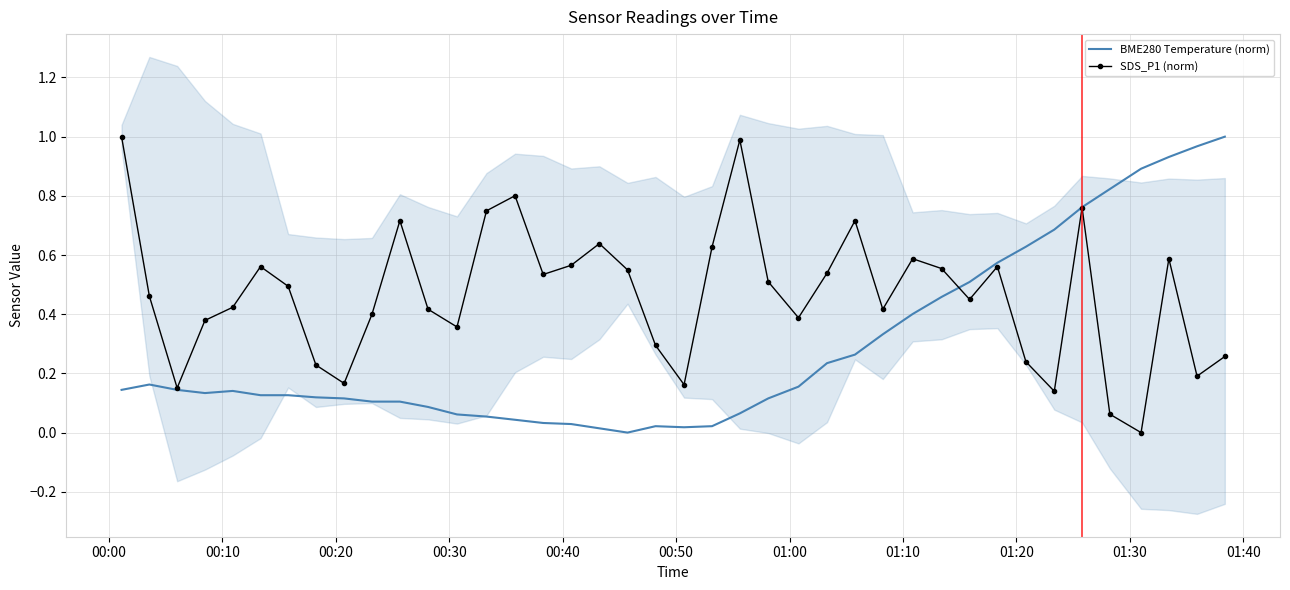

What are all the series names shown in the legend?

BME280 Temperature (norm), SDS_P1 (norm)